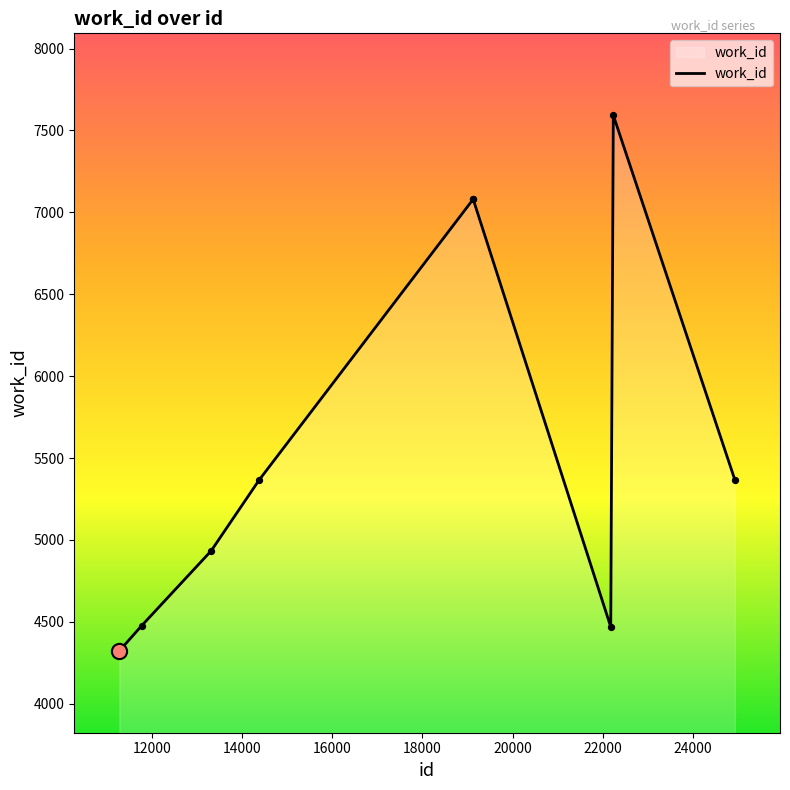

What is the smallest value displayed?

4323